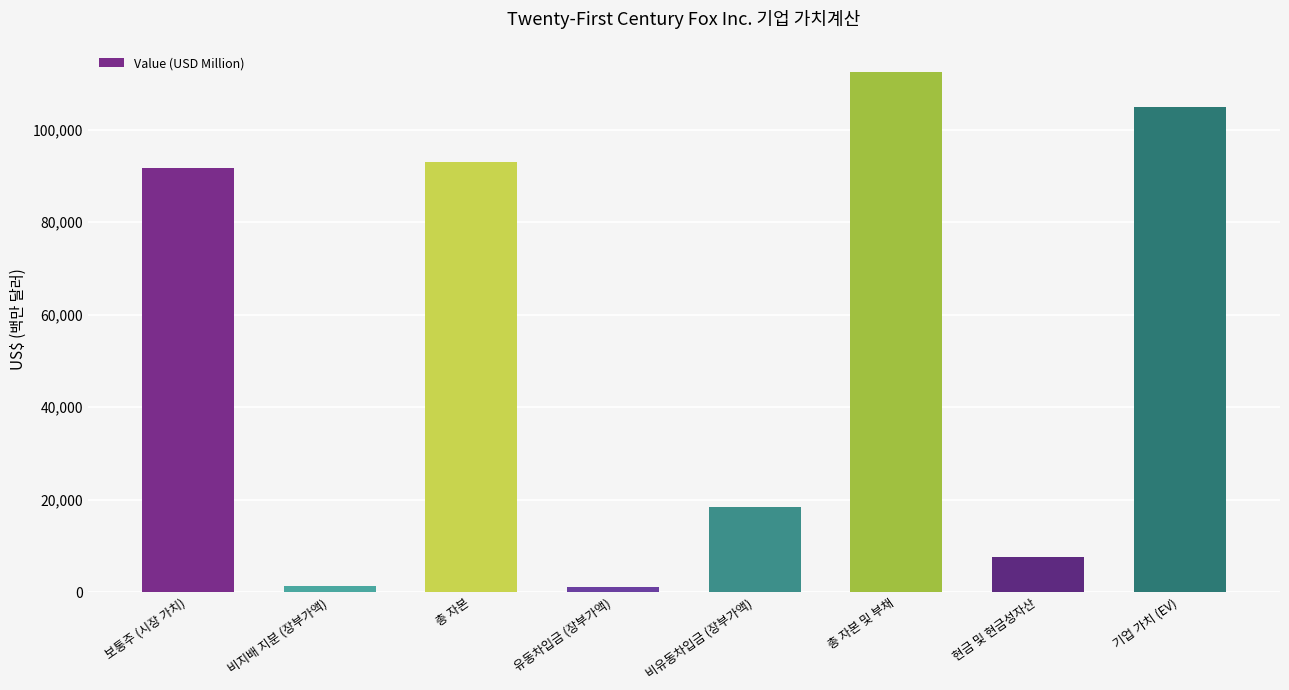

What is the difference between the maximum and minimum values?

111491